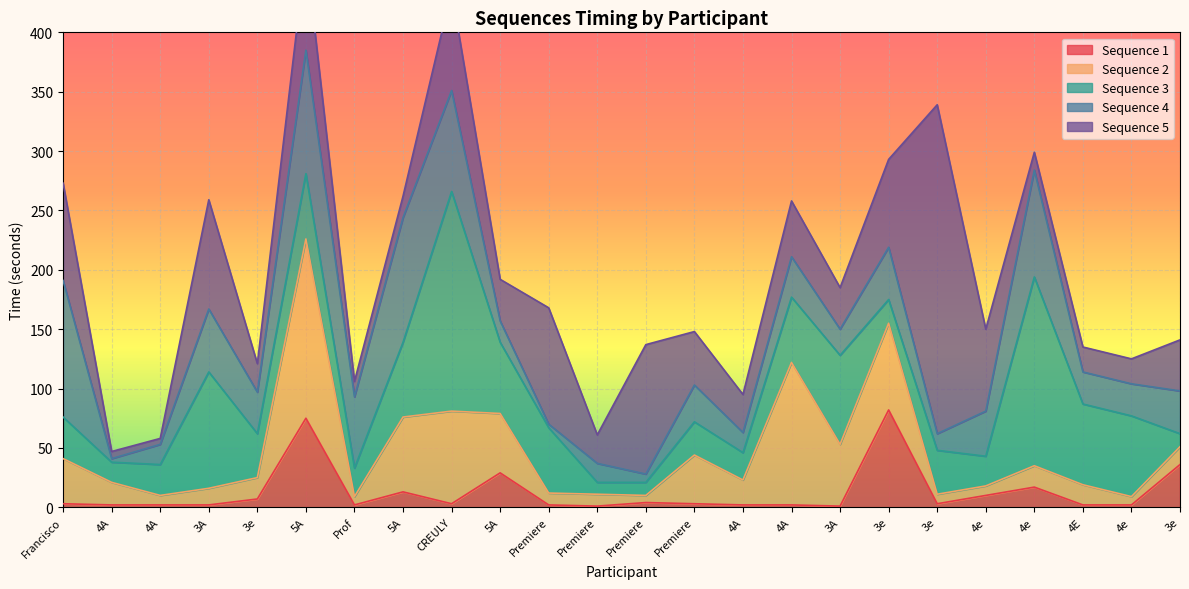

What is the label of the 23rd point from the left?

4e